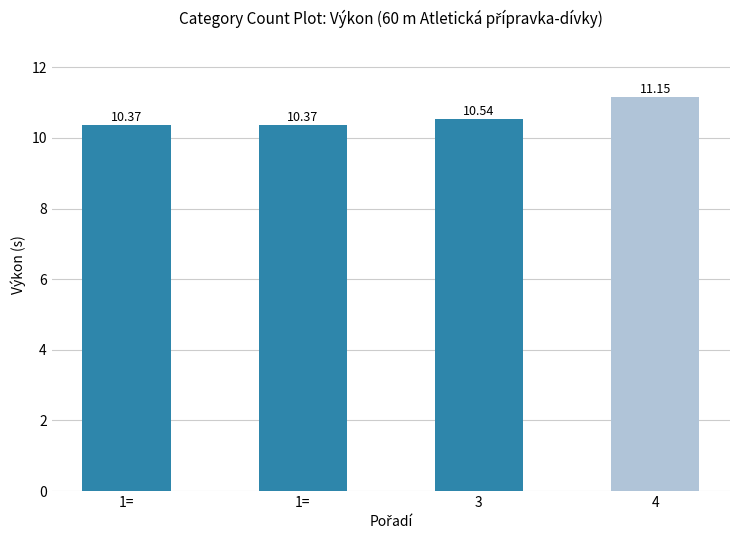

What is the label of the 2nd bar from the left?

1=